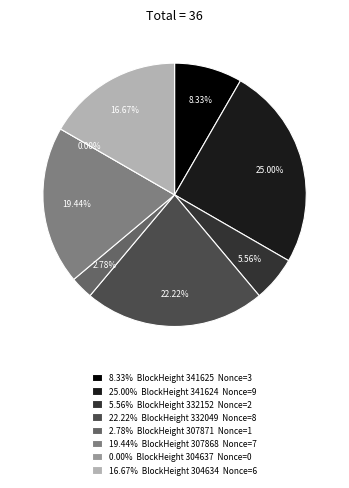

Rank the categories by value from highest to lowest.

341624, 332049, 307868, 304634, 341625, 332152, 307871, 304637